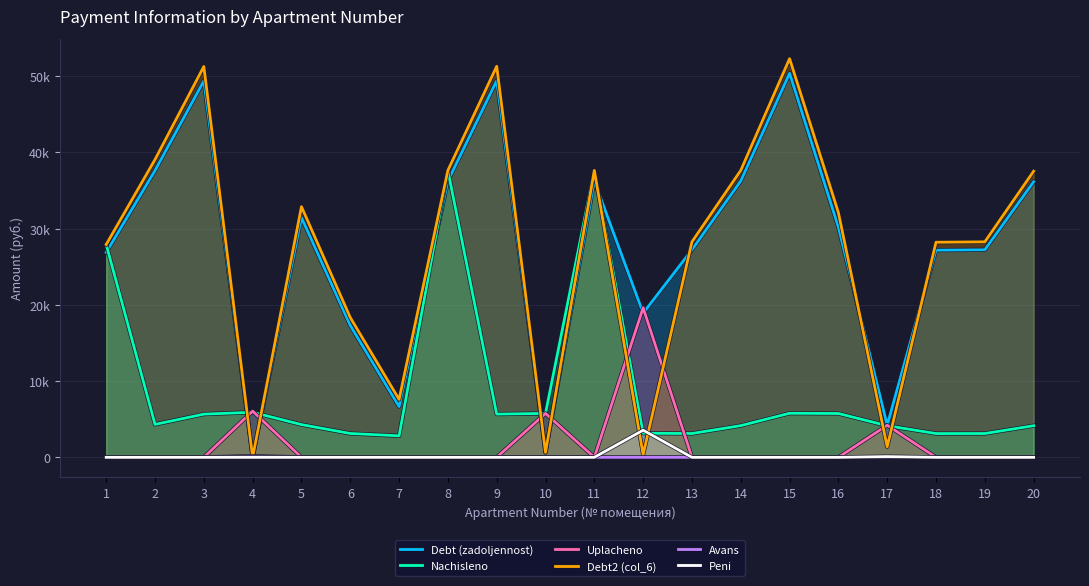

True or false: Debt2 (col_6) has a value of 50762.2 at 5.

False